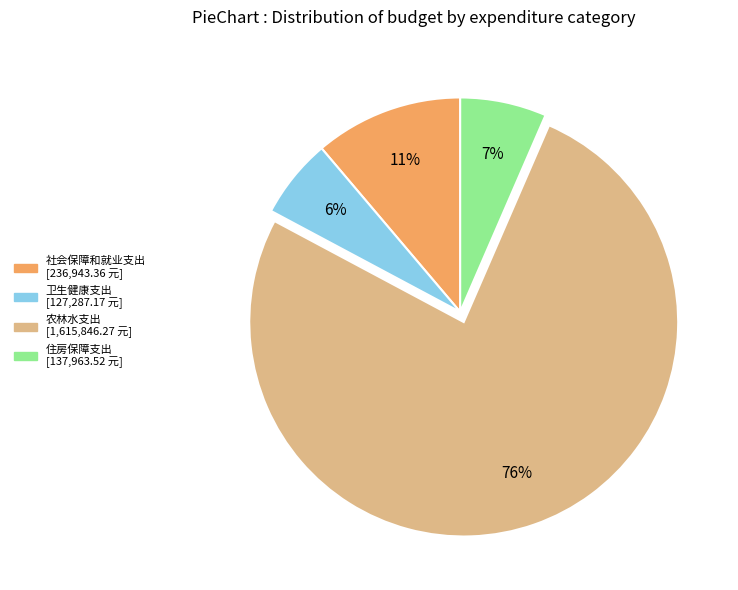

Rank the categories by value from lowest to highest.

卫生健康支出, 住房保障支出, 社会保障和就业支出, 农林水支出